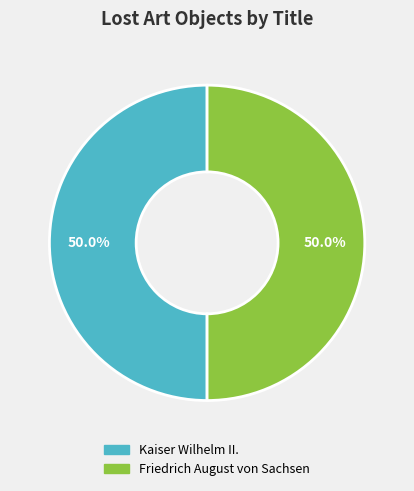

To the nearest percent, what portion does Kaiser Wilhelm II. represent?

50%